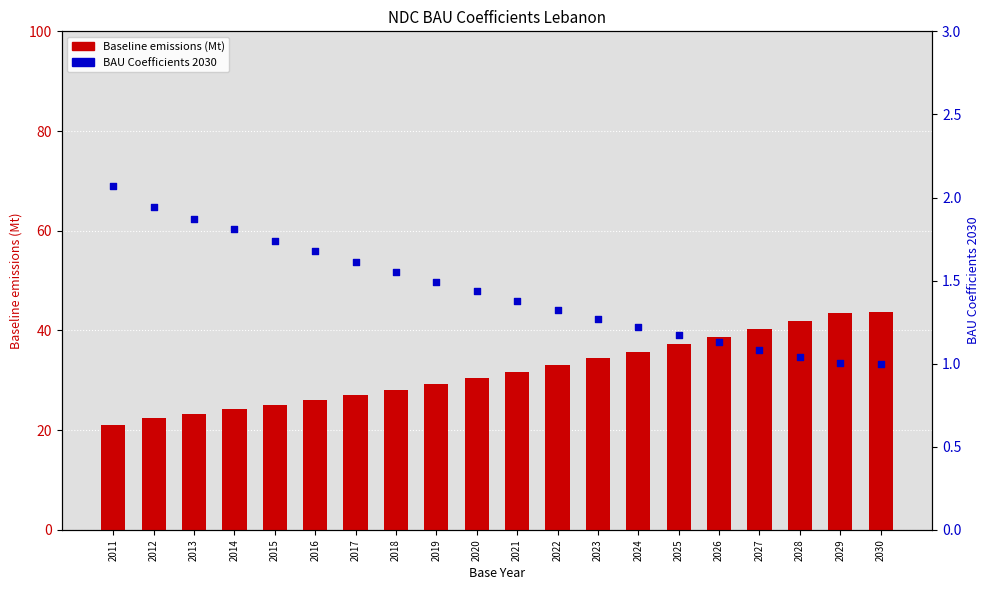

Which series contains the highest Y value?

Baseline emissions (Mt)